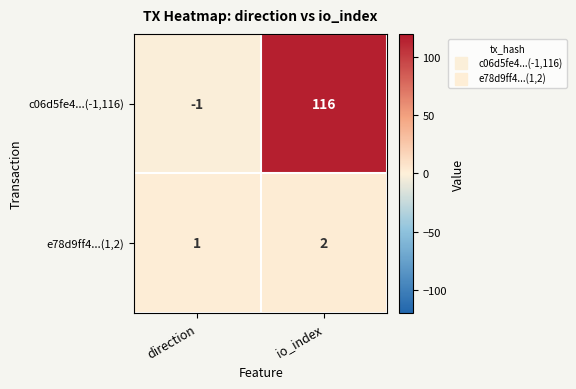

What is the average value of the c06d5fe4...(-1,116) series?

58